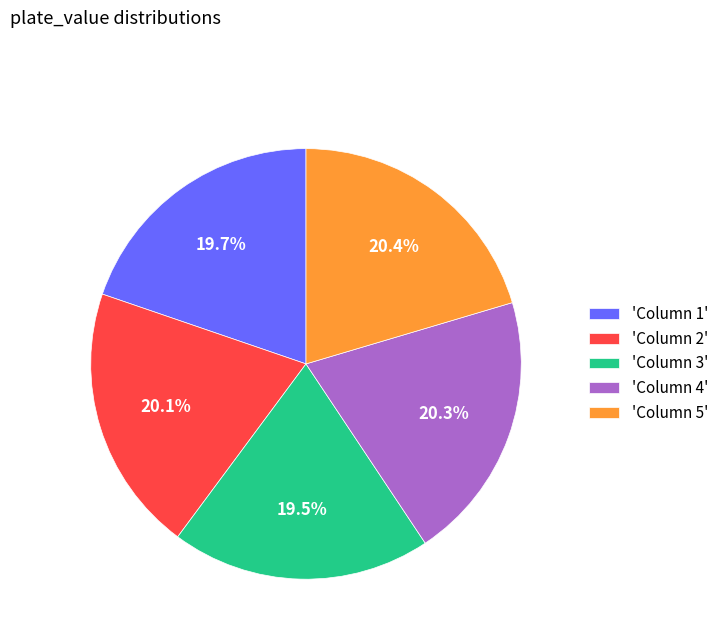

Does 'Column 2' represent more than half of the total?

No